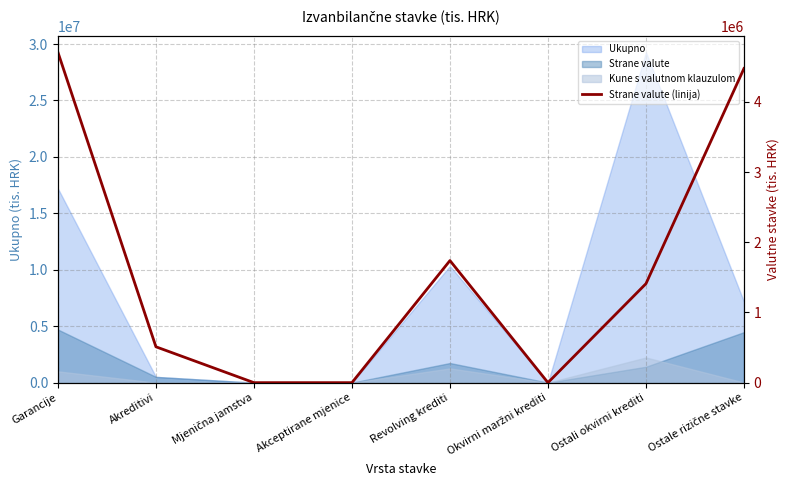

How many points are higher than both their immediate neighbors (excluding endpoints)?

1